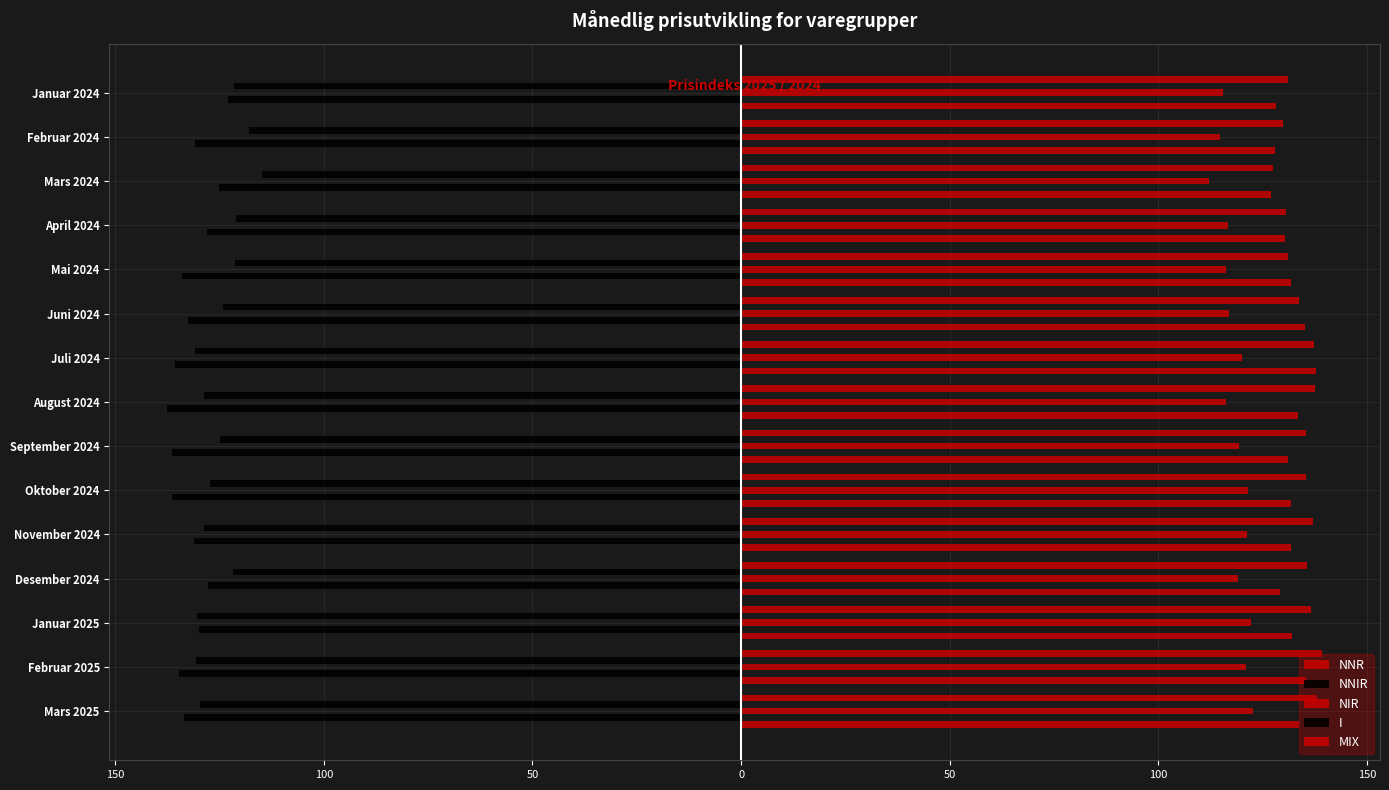

Reading left to right, what are all the values shown in this chart?

NNR: 138.1	139.3	136.7	135.6	137.0	135.3	135.3	137.5	137.4	133.7	131.0	130.7	127.5	129.8	131.0
NNIR: -129.8	-130.6	-130.4	-121.7	-128.7	-127.3	-124.9	-128.6	-130.8	-124.1	-121.3	-121.0	-114.9	-117.9	-121.5
NIR: 122.8	121.1	122.3	119.2	121.3	121.6	119.3	116.3	120.1	117.0	116.2	116.6	112.1	114.9	115.5
I: -133.5	-134.7	-130.0	-127.7	-131.1	-136.4	-136.5	-137.6	-135.8	-132.5	-134.0	-128.1	-125.2	-130.9	-123.0
MIX: 133.7	135.3	132.1	129.2	131.9	131.7	131.0	133.6	137.7	135.1	131.9	130.3	127.1	127.9	128.1